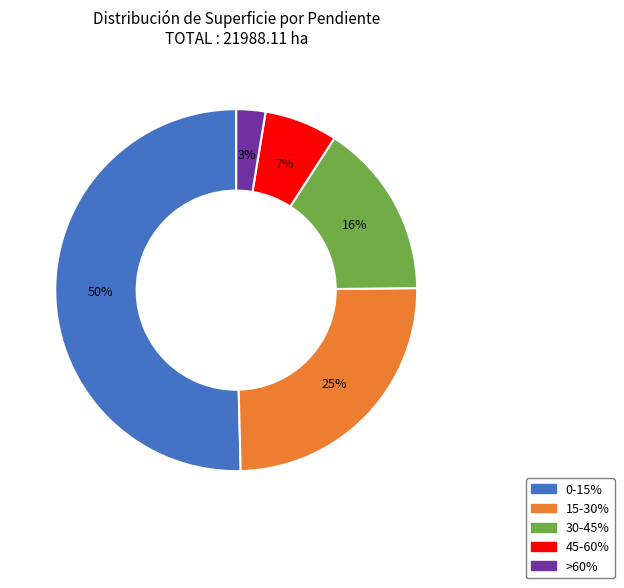

The 0-15% slice represents 50% of the pie. True or false?

True